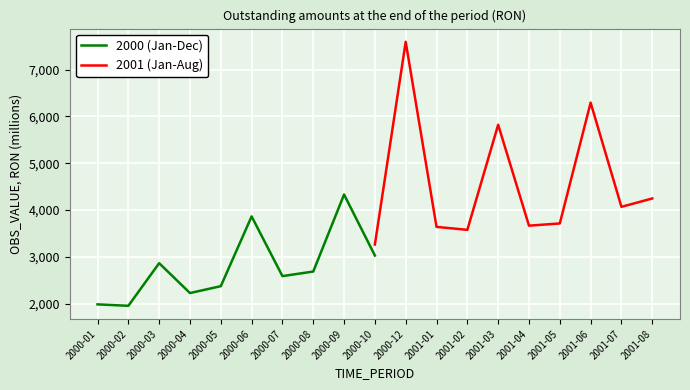

The value of 2000 (Jan-Dec) at 2000-09 is 4332.5. True or false?

True